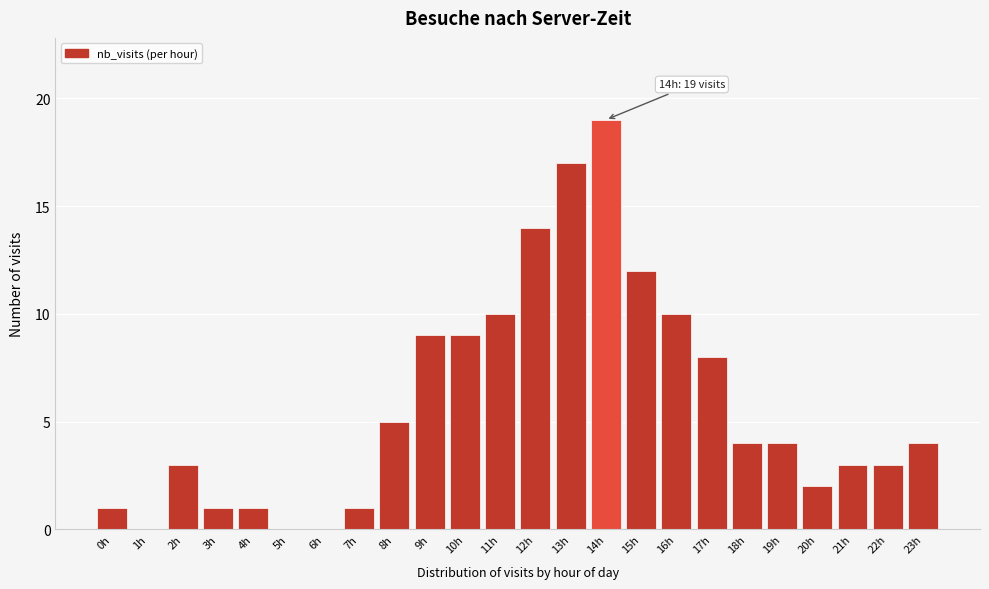

Reading left to right, what are all the values shown in this chart?

0h=1	1h=0	2h=3	3h=1	4h=1	5h=0	6h=0	7h=1	8h=5	9h=9	10h=9	11h=10	12h=14	13h=17	14h=19	15h=12	16h=10	17h=8	18h=4	19h=4	20h=2	21h=3	22h=3	23h=4